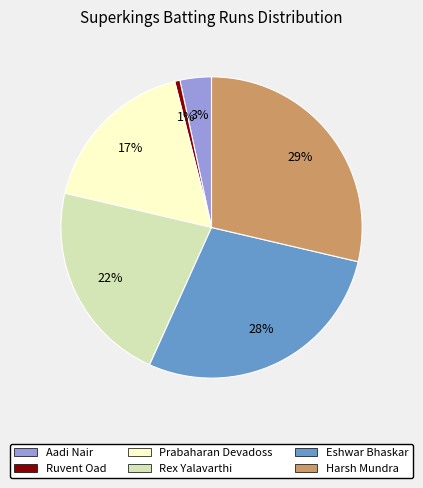

To the nearest percent, what percentage of the pie is Rex Yalavarthi?

22%